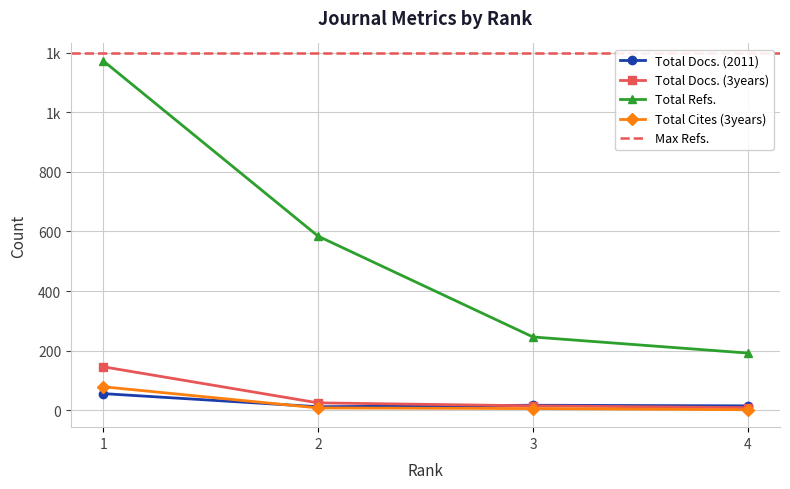

Which series changed the most between 1 and 3?

Total Refs.